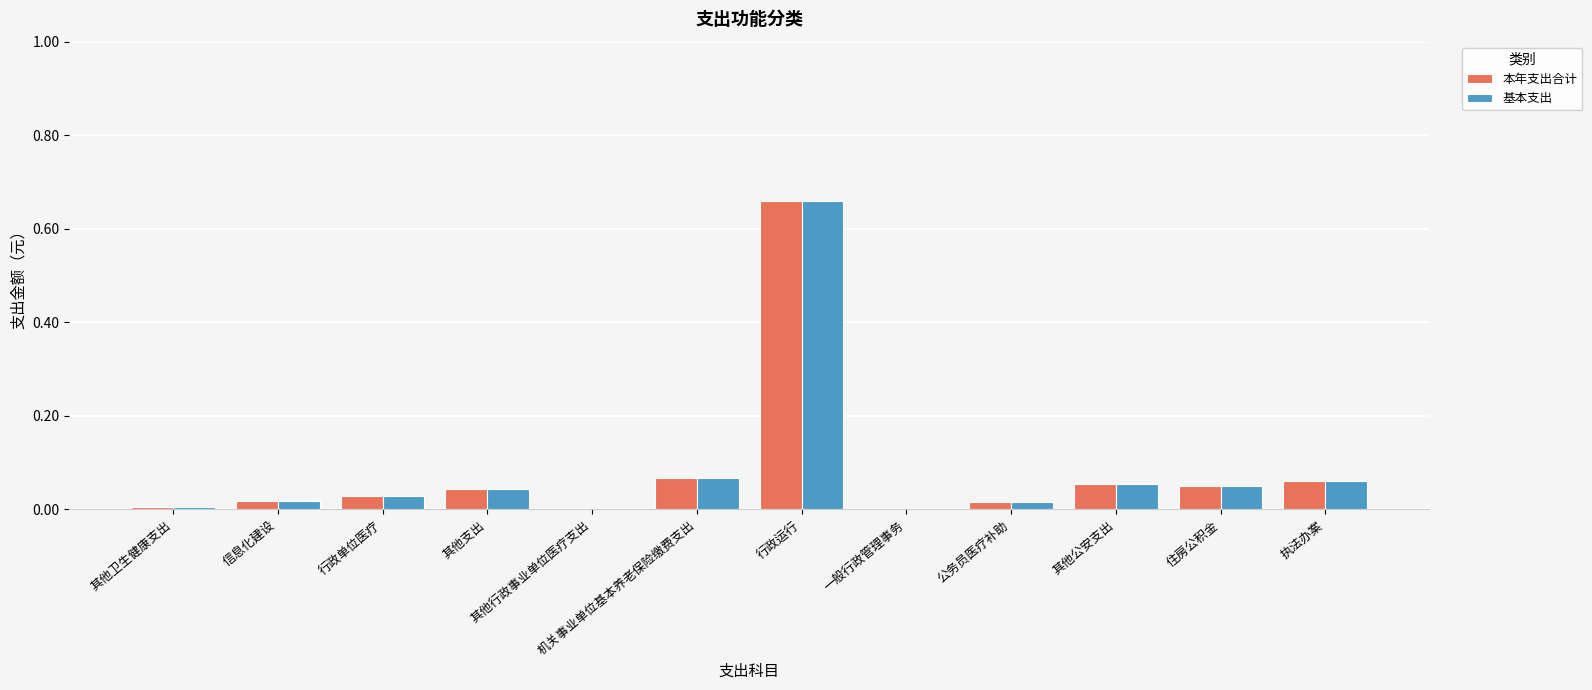

What is the sum of all 本年支出合计 values?

1.0